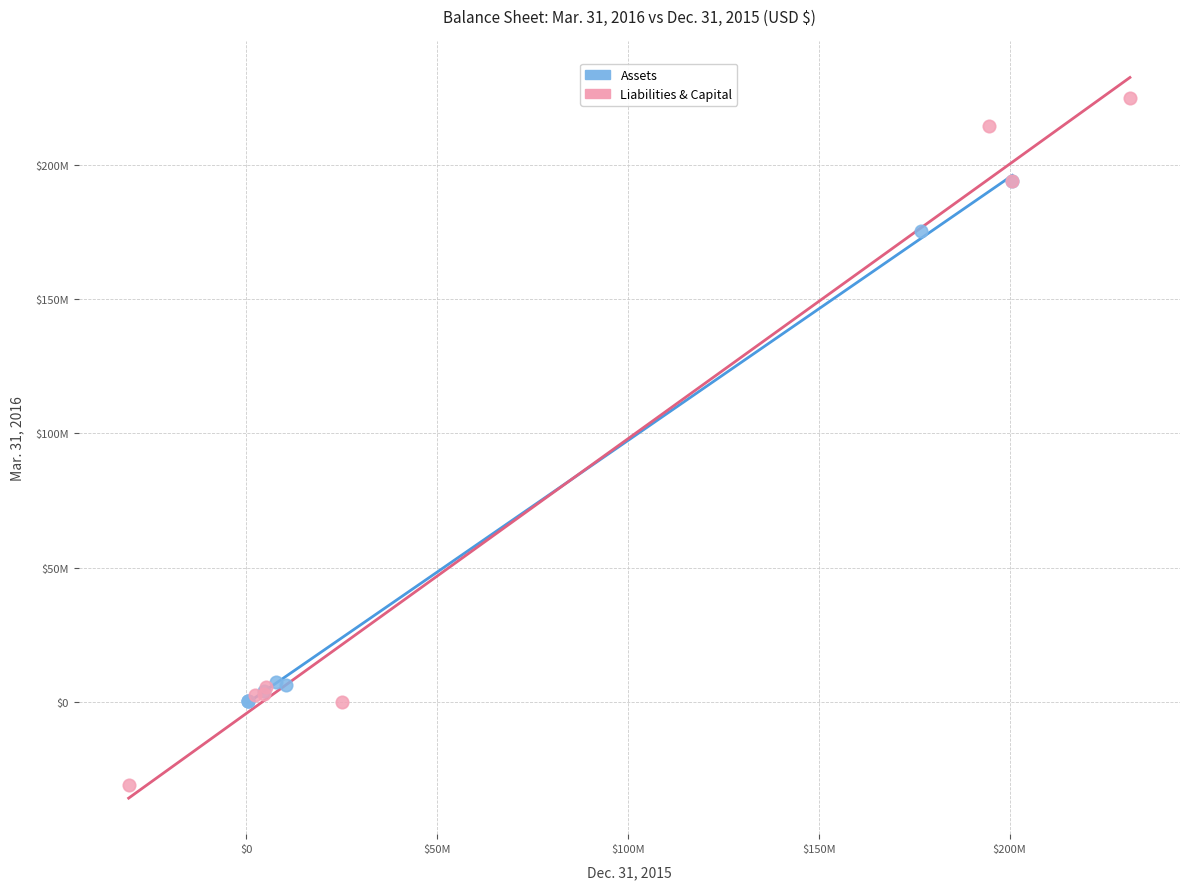

What are all the series names shown in the legend?

Assets, Liabilities & Capital